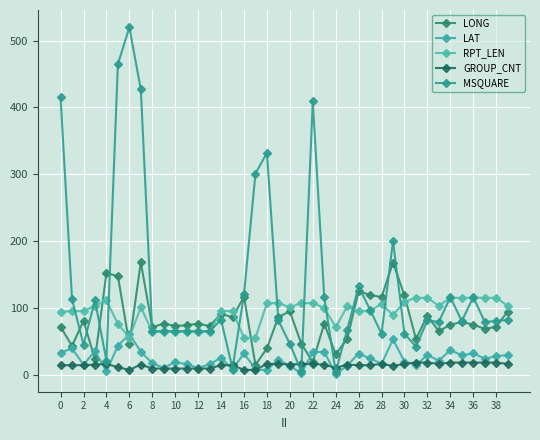

How many categories are shown in the chart?

40